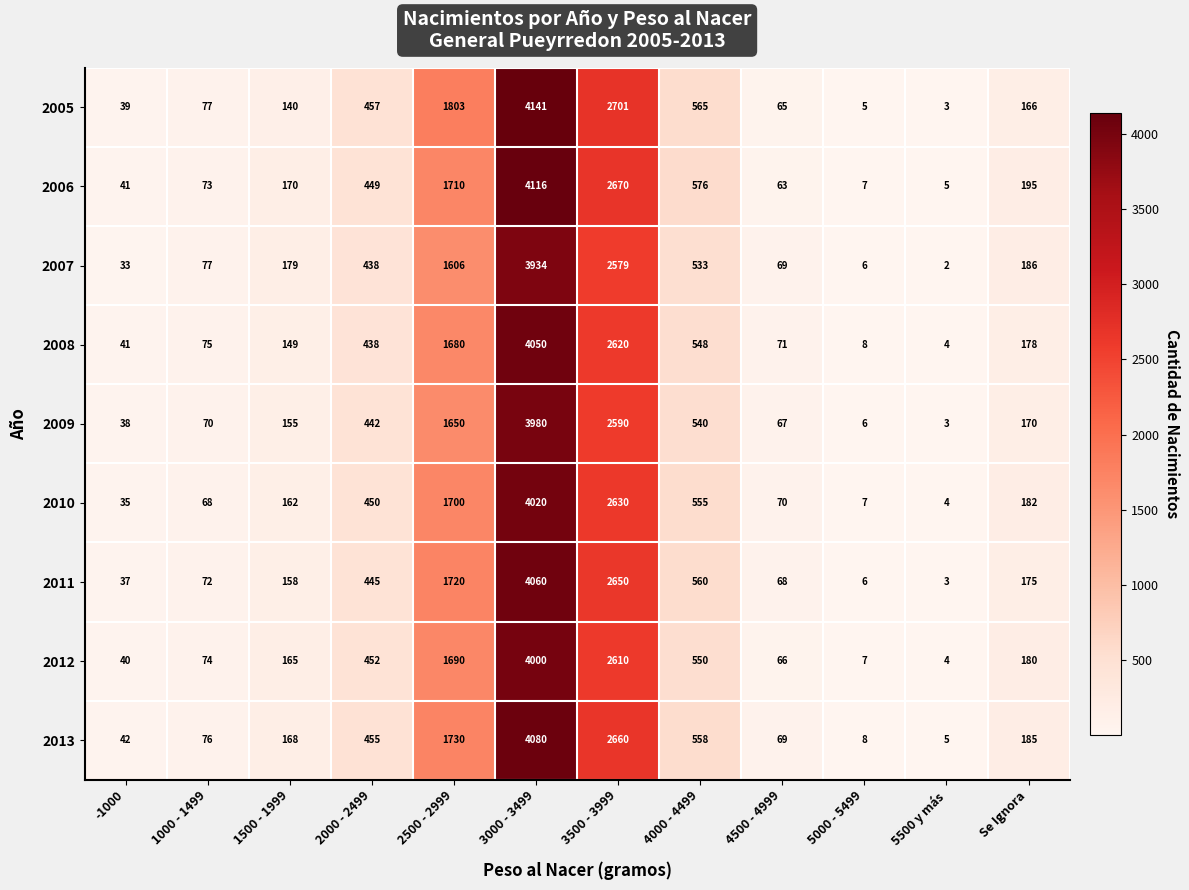

Count the number of categories in the chart.

12